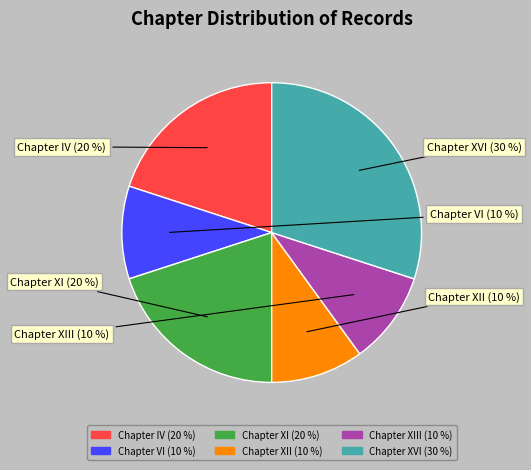

Is there a majority slice in this chart?

No